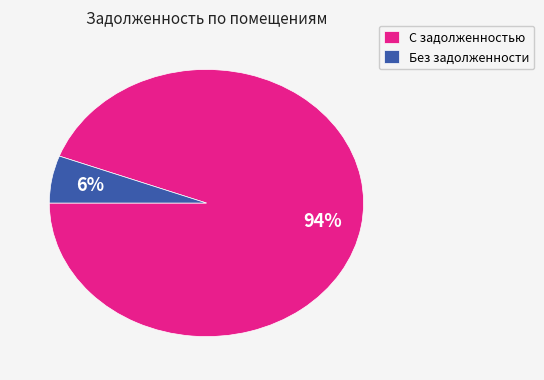

Do Без задолженности and С задолженностью together represent more than half of the pie?

Yes